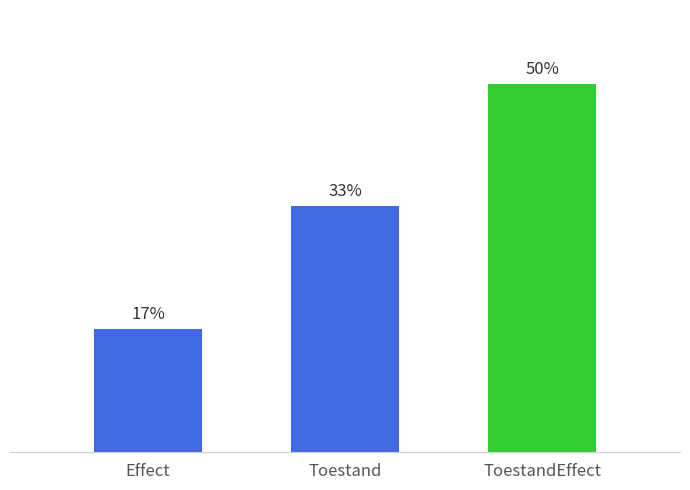

What is the ratio of the value at ToestandEffect to the value at Effect?

3.0